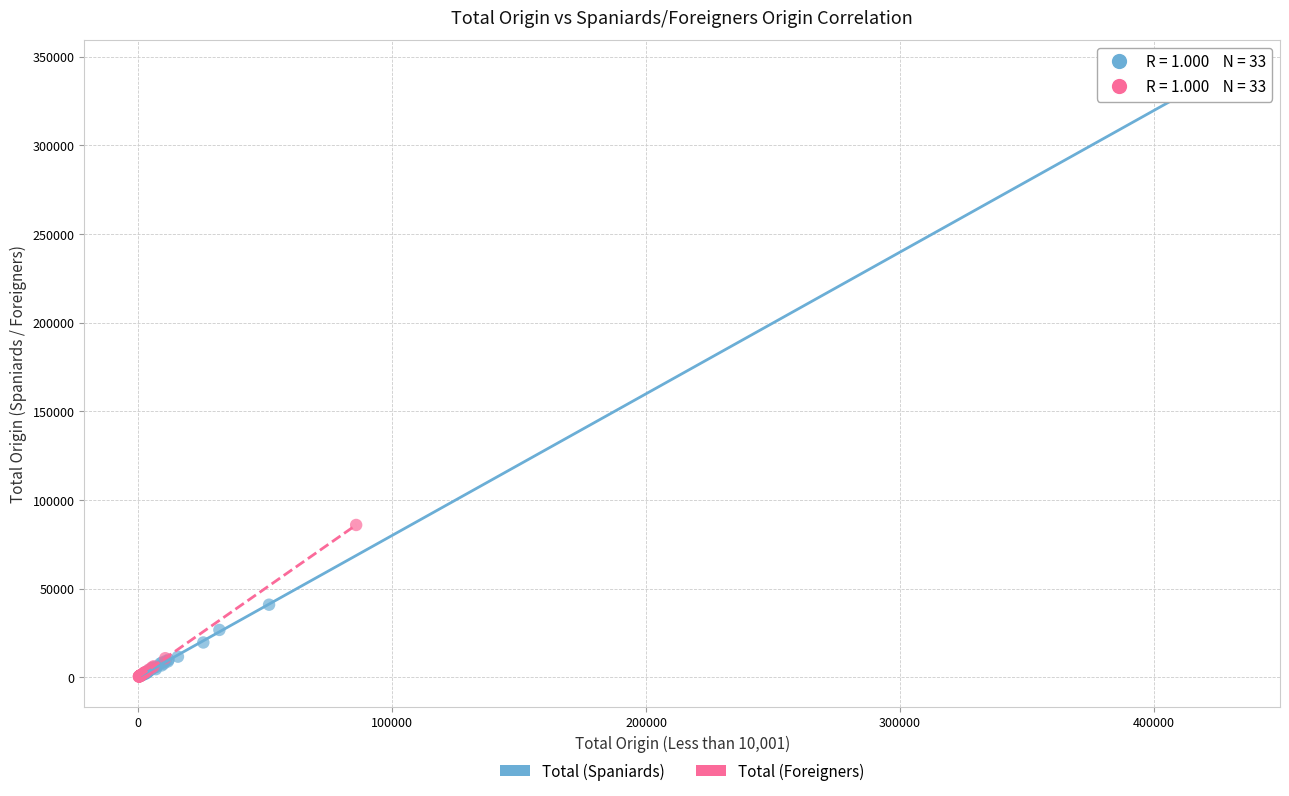

Which series has the widest spread of Y values?

Total (Spaniards)